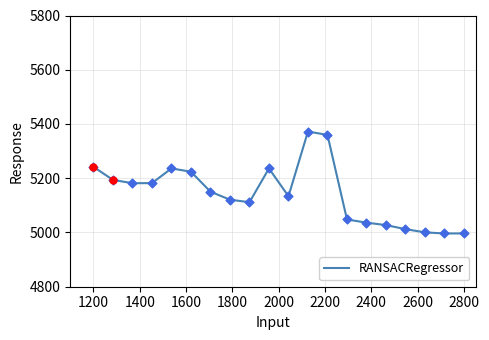

What is the smallest value displayed?

4996.4